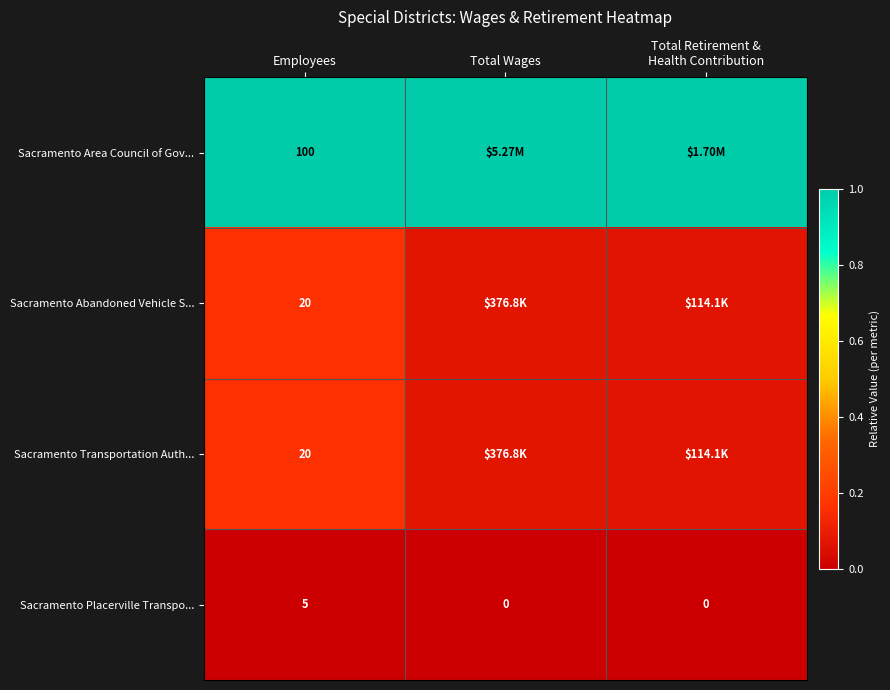

At which category does the chart reach its minimum across all series?

Employees